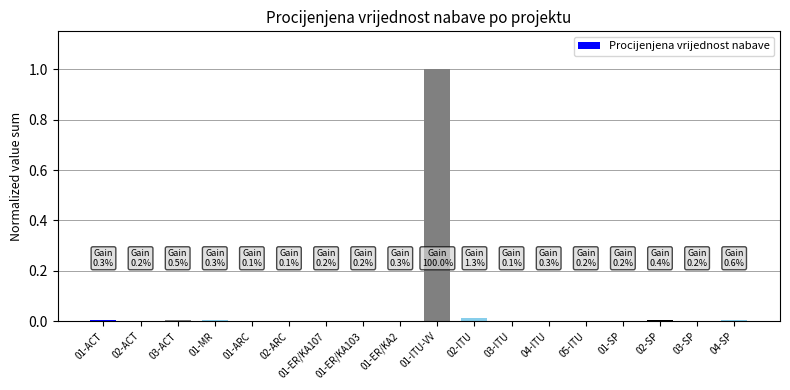

Which category has the highest value across all series?

01-ITU-VV